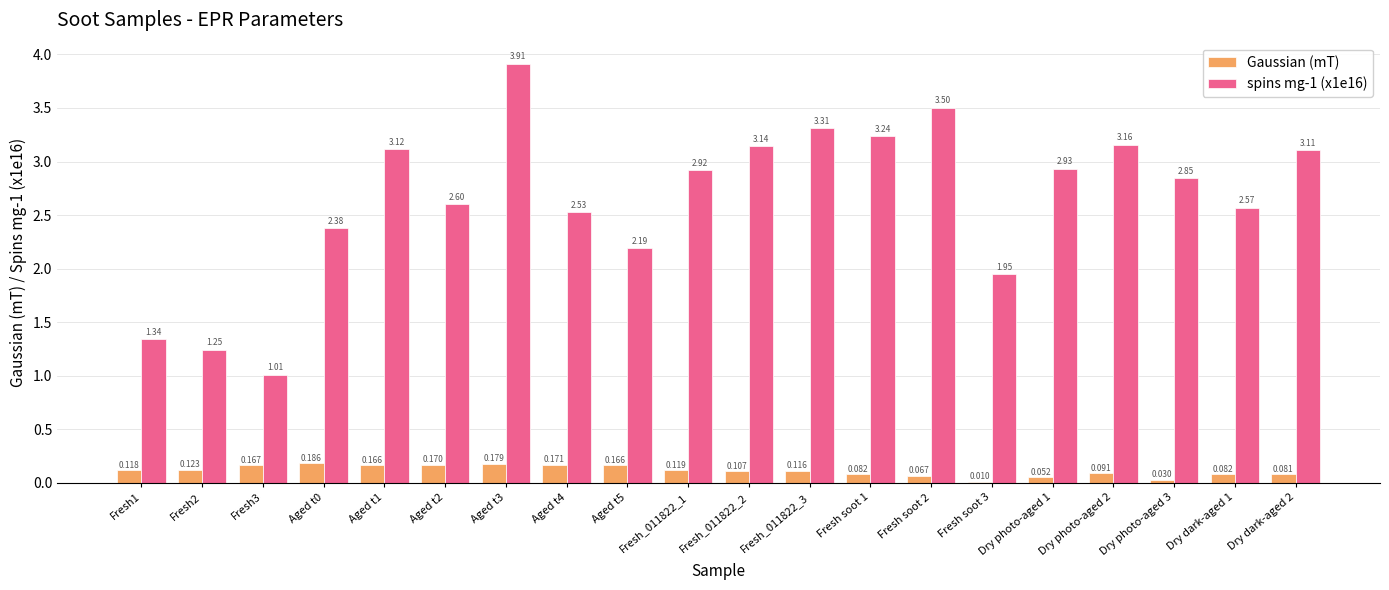

Is the value of Gaussian (mT) at Dry dark-aged 1 greater than the value of spins mg-1 (x1e16) at Aged t3?

No